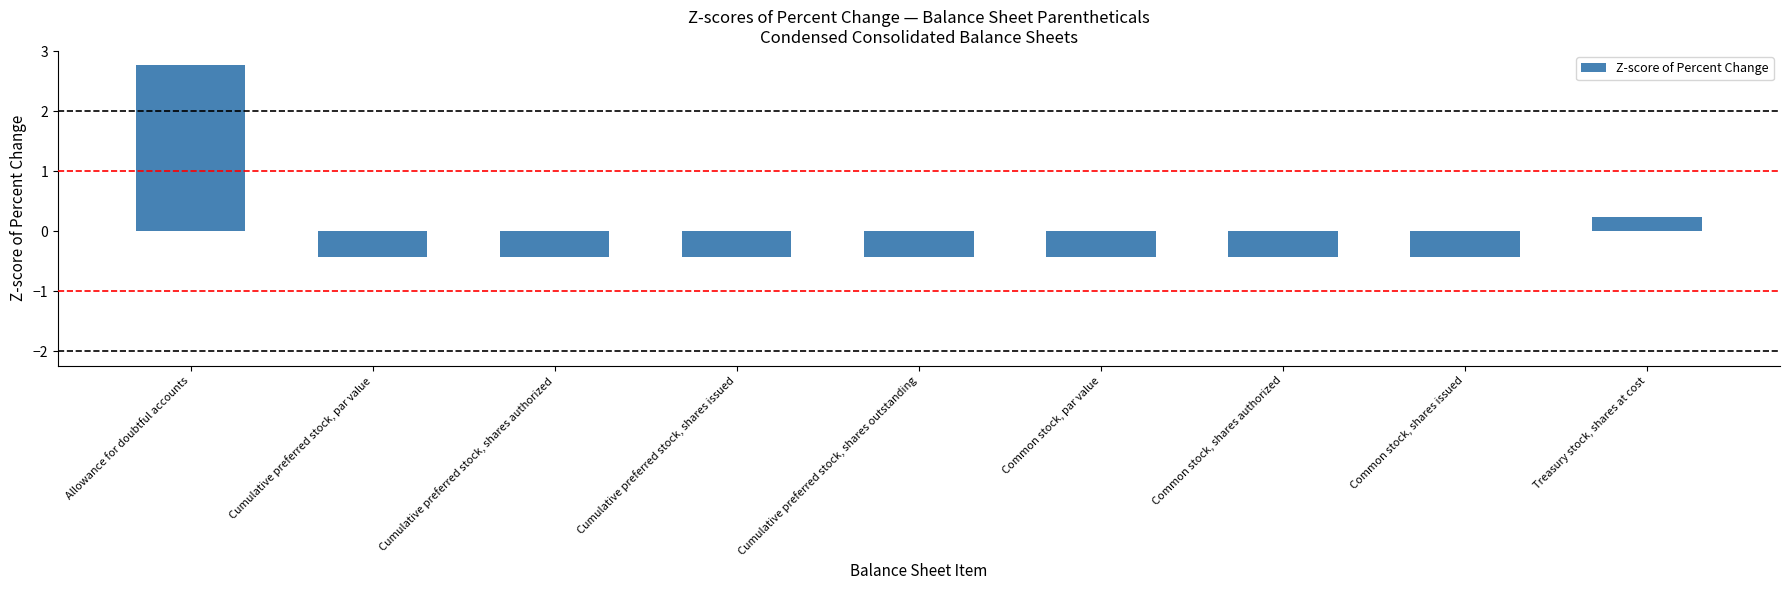

What is the label of the 5th bar from the right?

Cumulative preferred stock, shares outstanding